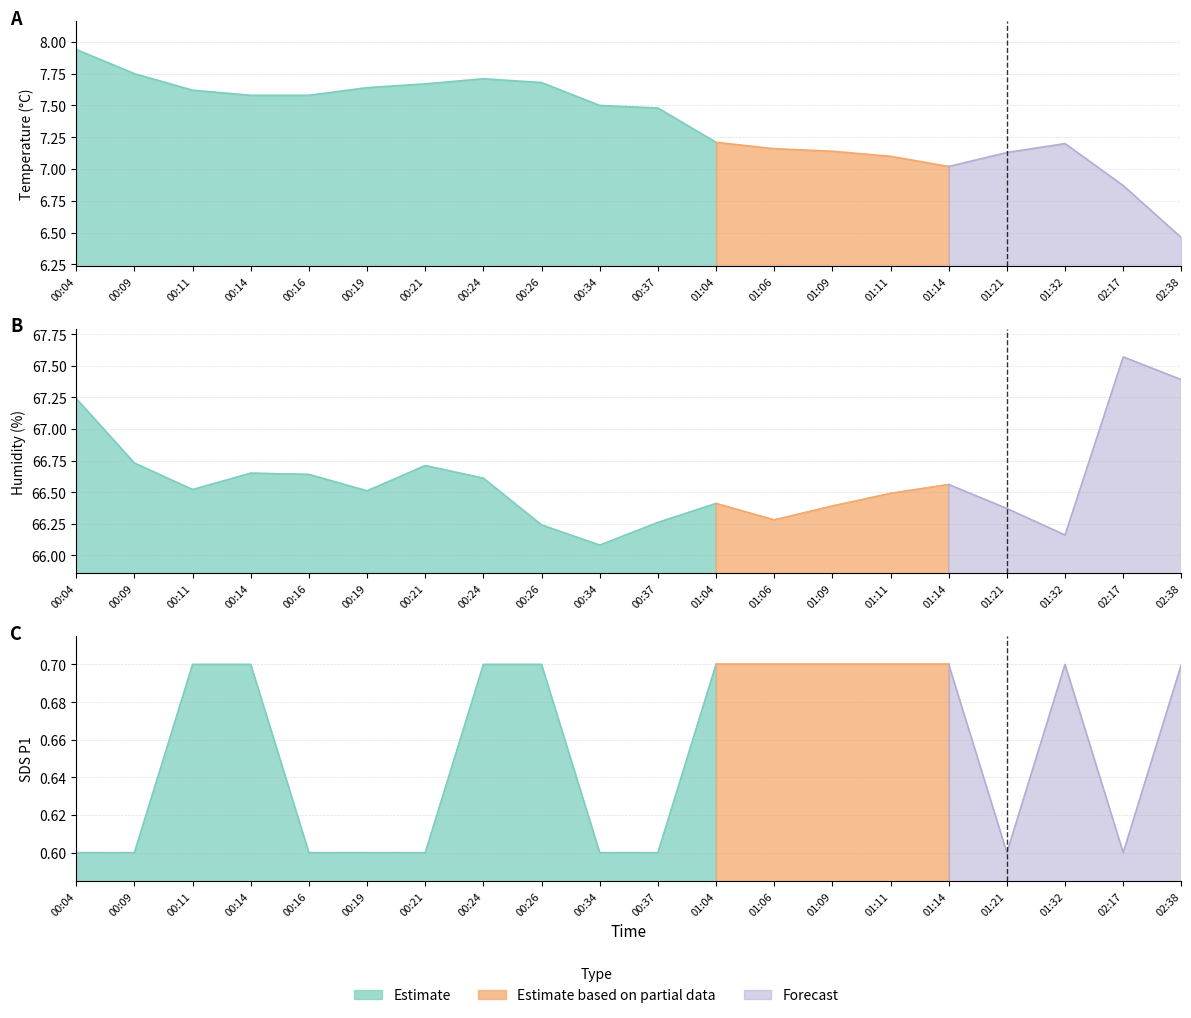

What is the label of the 4th point from the left?

00:14